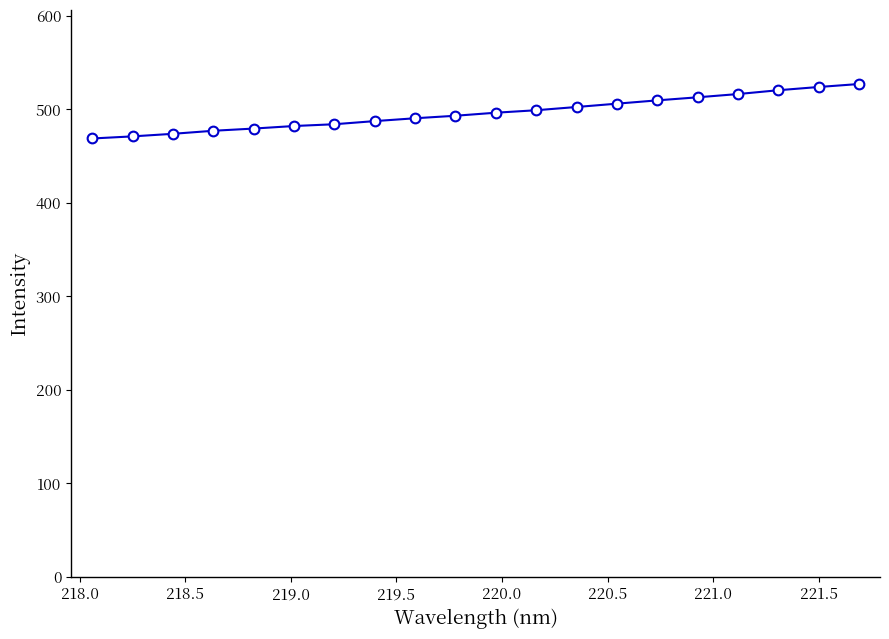

How many data points does each series have?

20